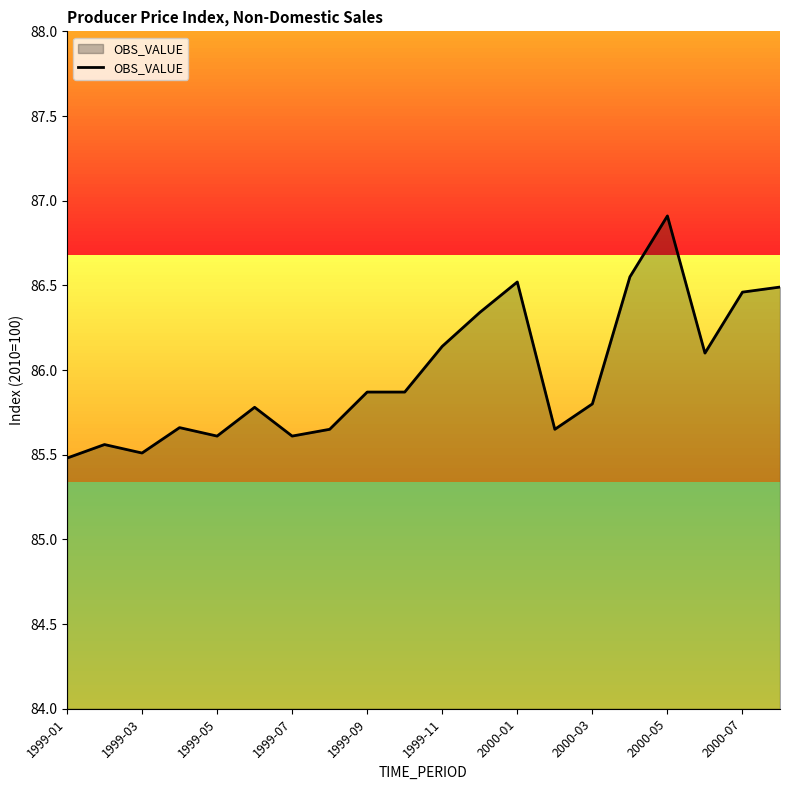

What is the difference between the maximum and minimum values?

1.4